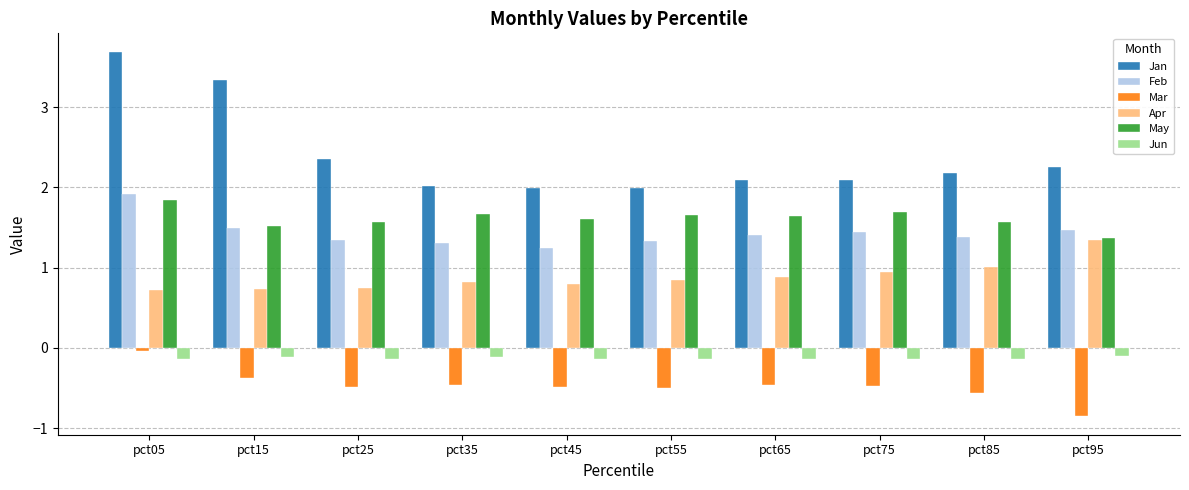

What is the value of the Jun bar at the 6th from the left?

-0.1